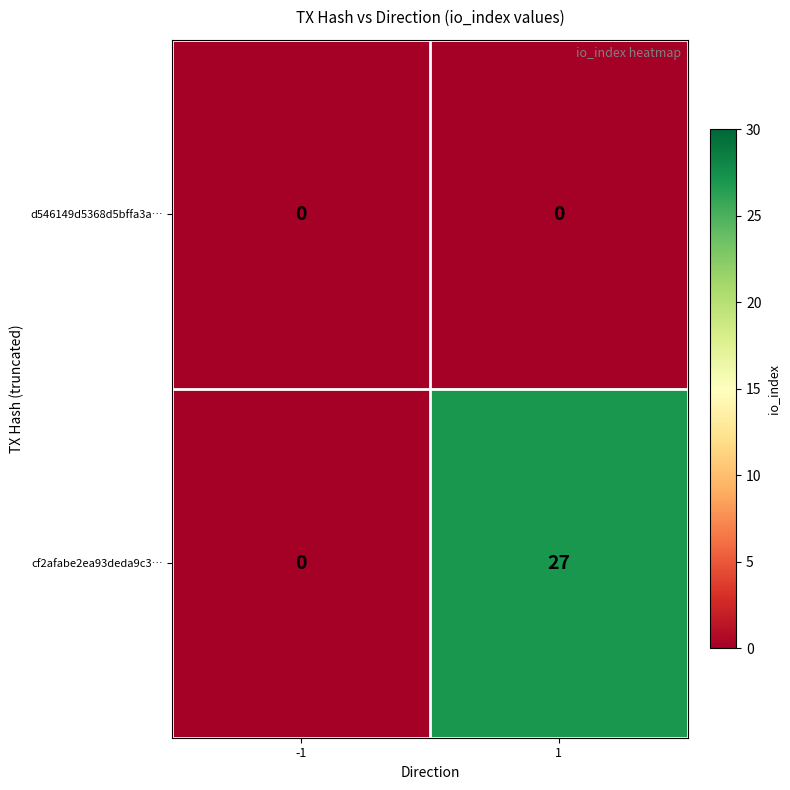

True or false: cf2afabe2ea93deda9c3… has a value of 0 at -1.

True